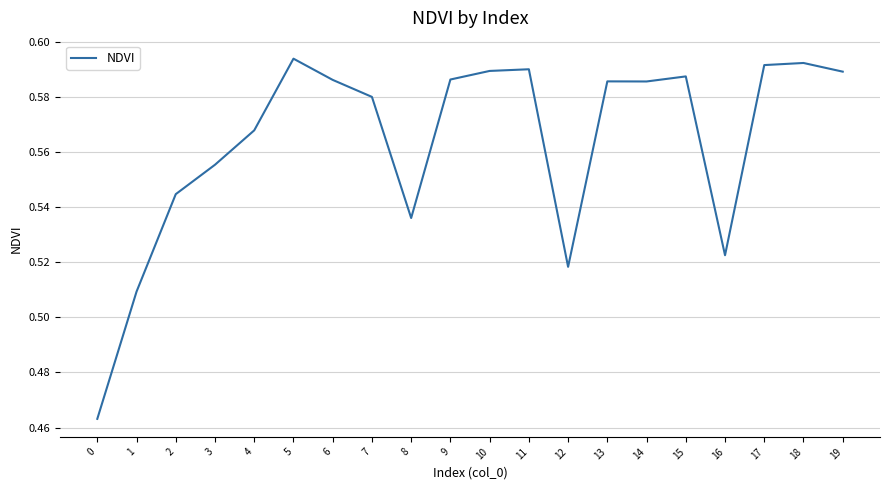

What is the sum of the values at 19 and 2?

1.1